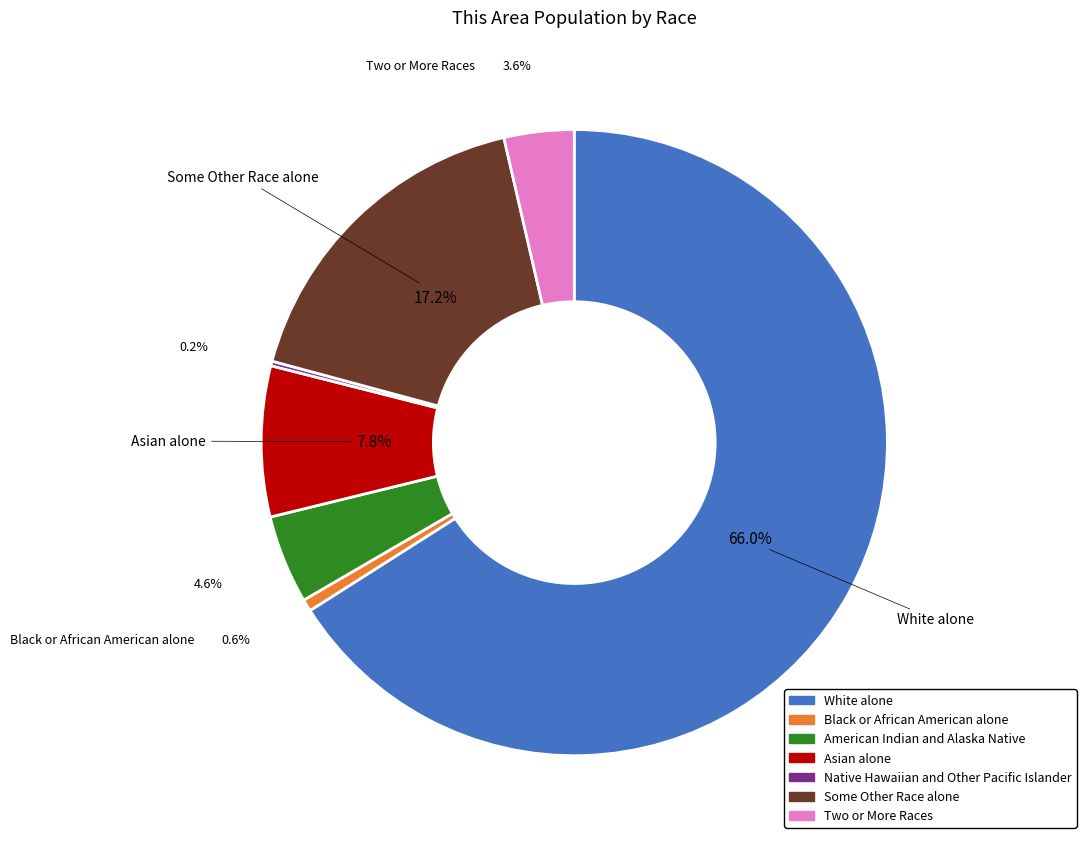

To the nearest percent, what is the combined percentage of Two or More Races and White alone?

70%